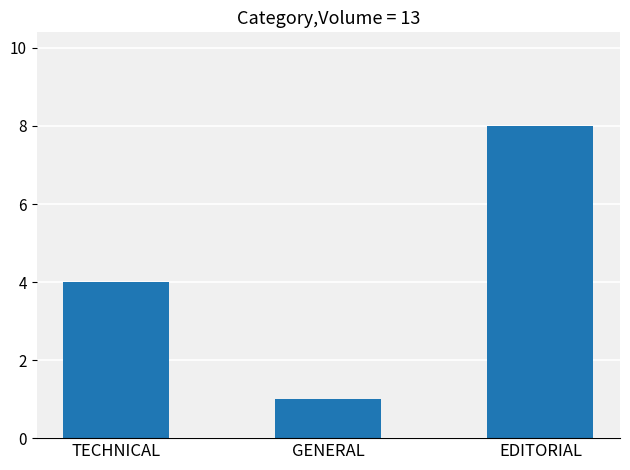

Rank the categories by value from highest to lowest.

EDITORIAL, TECHNICAL, GENERAL